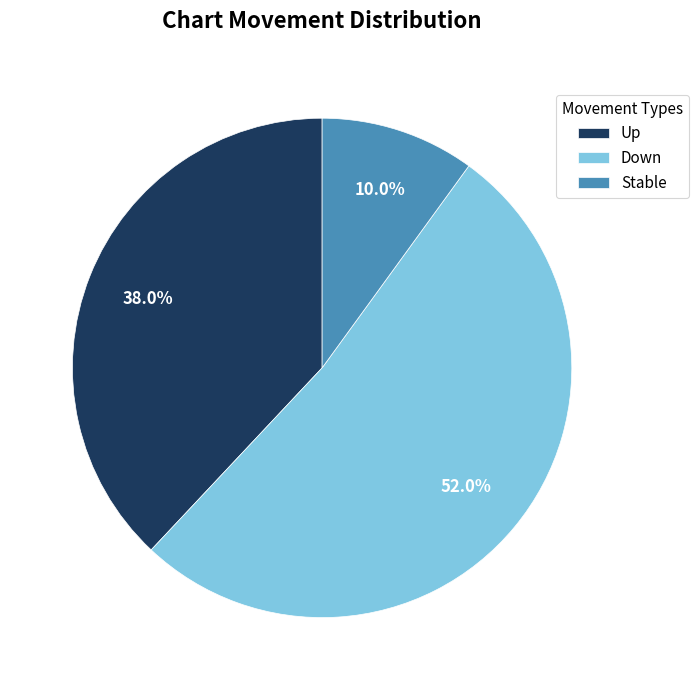

Which slice represents more than half of the pie?

Down